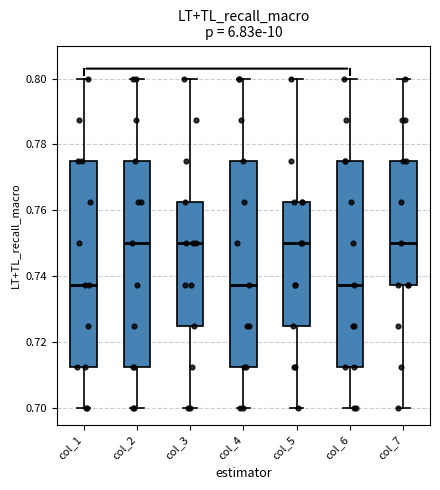

Reading left to right, transcribe this box plot: for each box, give where its median line is, the range the box spans, and where its two whiskers end, as read against the y-axis. The values are not printed on the chart, so give them approximately, as read against the axis.

col_1: median 0.738, box 0.712 to 0.776, whiskers 0.700 to 0.800
col_2: median 0.750, box 0.712 to 0.776, whiskers 0.700 to 0.800
col_3: median 0.750, box 0.726 to 0.762, whiskers 0.700 to 0.800
col_4: median 0.738, box 0.712 to 0.776, whiskers 0.700 to 0.800
col_5: median 0.750, box 0.726 to 0.762, whiskers 0.700 to 0.800
col_6: median 0.738, box 0.712 to 0.776, whiskers 0.700 to 0.800
col_7: median 0.750, box 0.738 to 0.776, whiskers 0.700 to 0.800